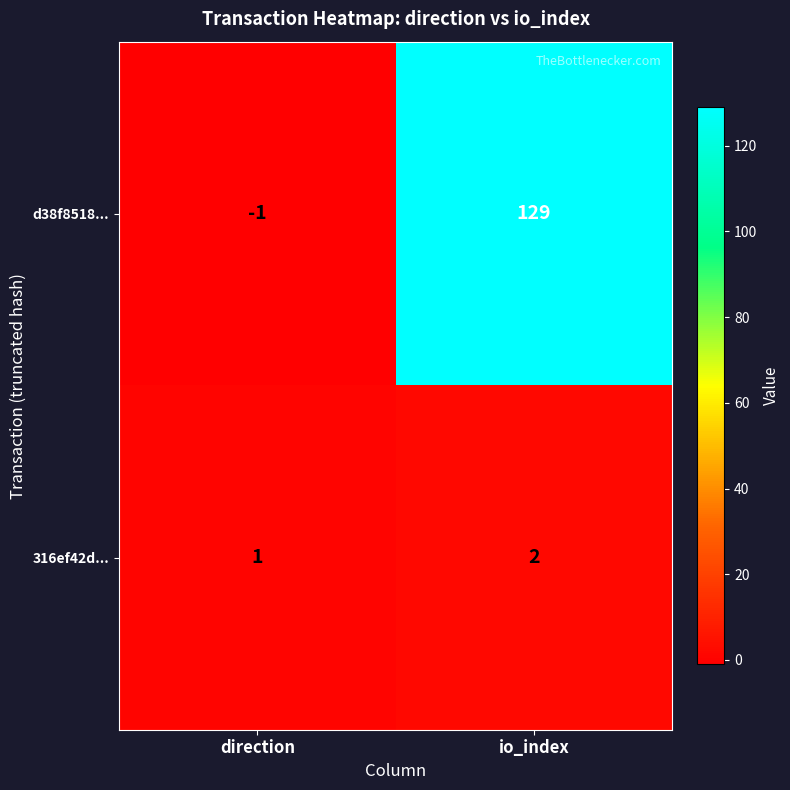

Count the number of data series in this chart.

2